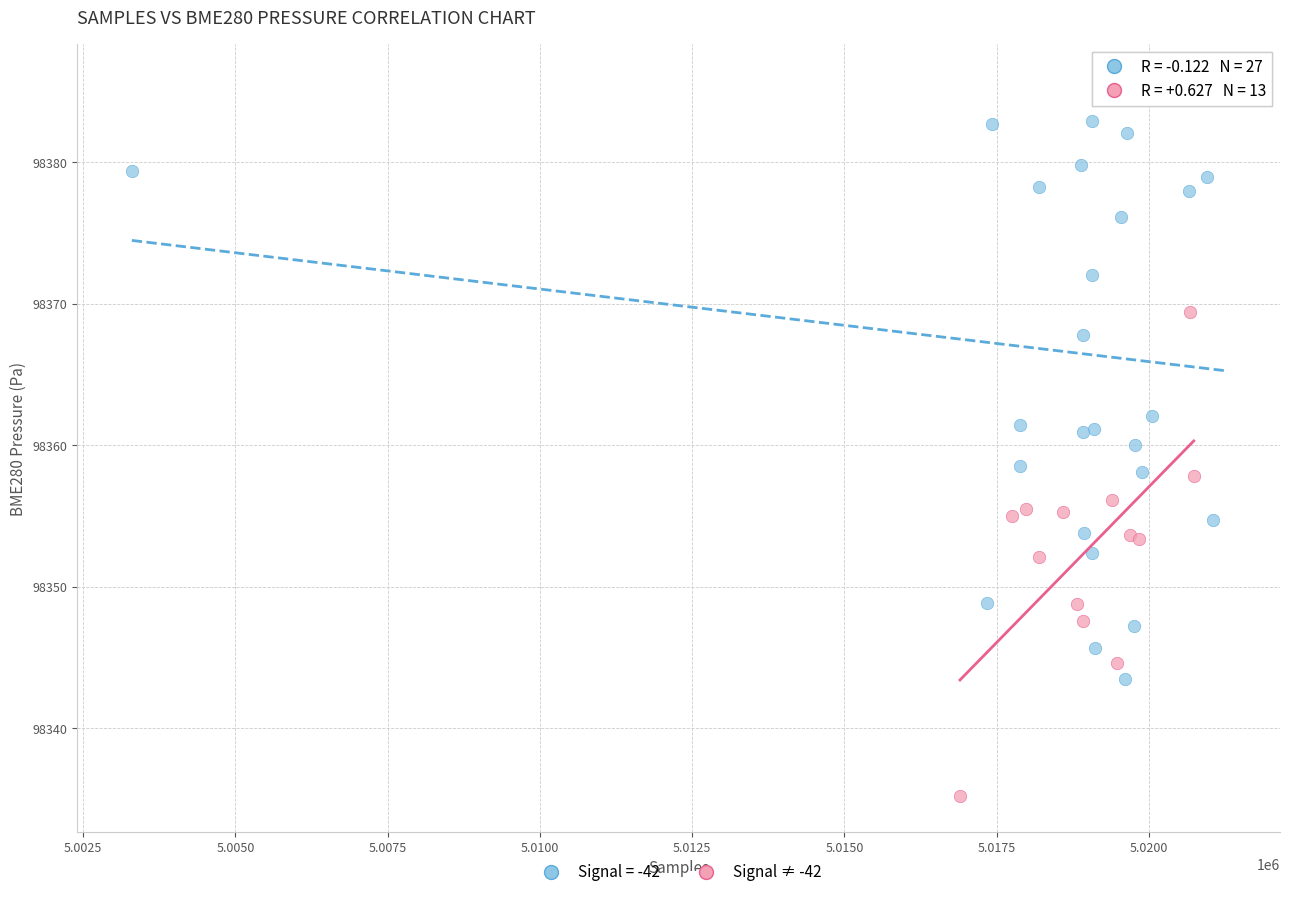

Which series has the largest Y range (max minus min)?

Signal = -42